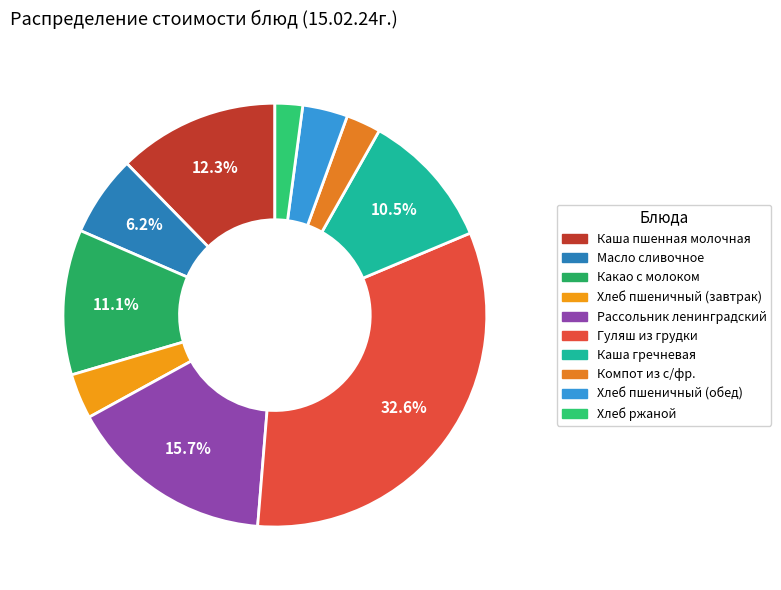

To the nearest percent, what percentage of the pie is Хлеб пшеничный (завтрак)?

3%